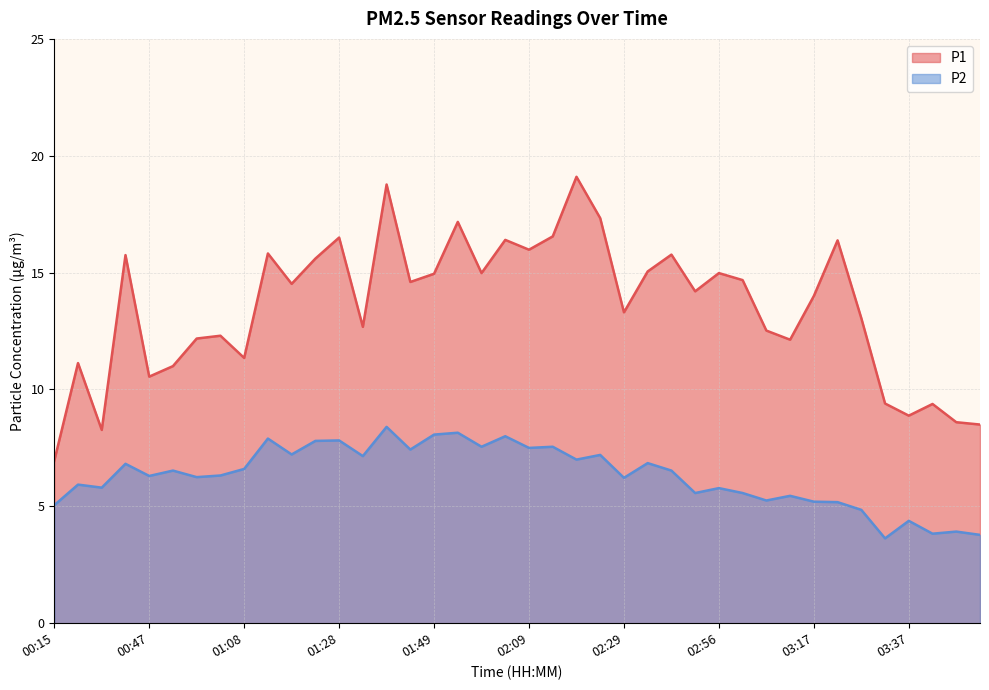

What is the label of the 22nd point from the left?

02:14